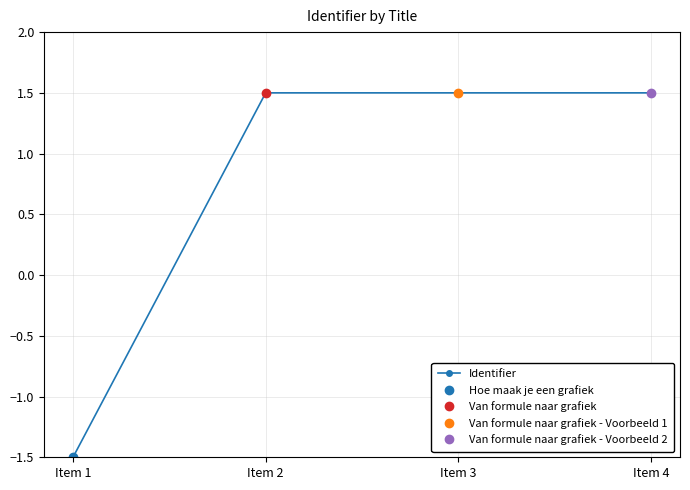

Approximately how many times larger is the value at Item 2 compared to Item 4?

1.0